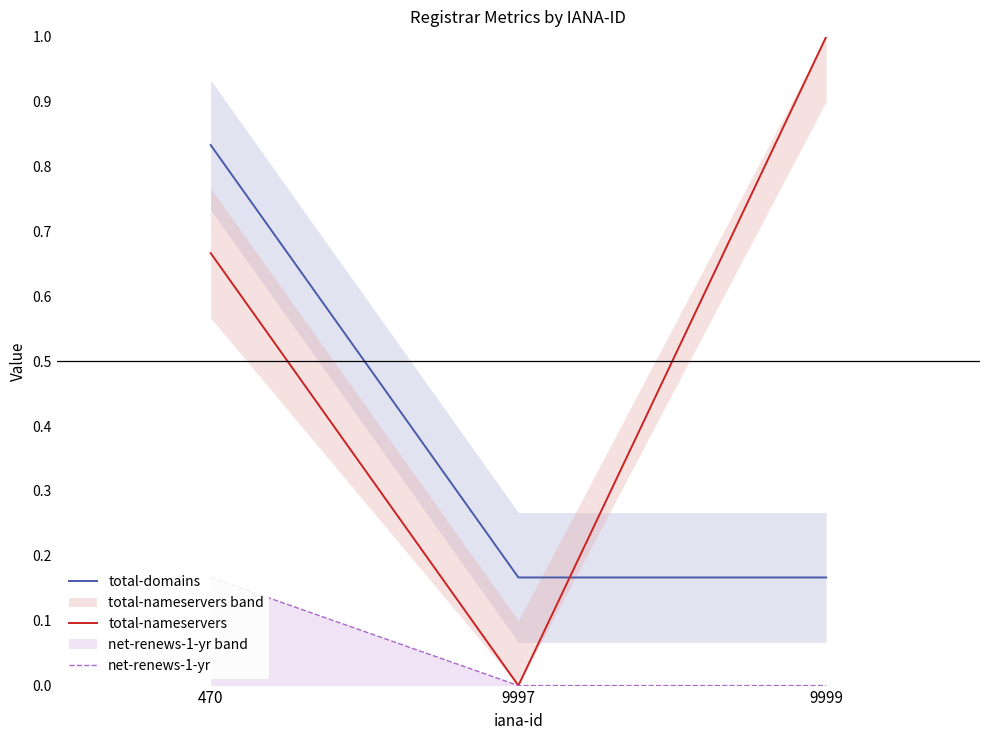

At which label does total-nameservers reach its peak?

9999